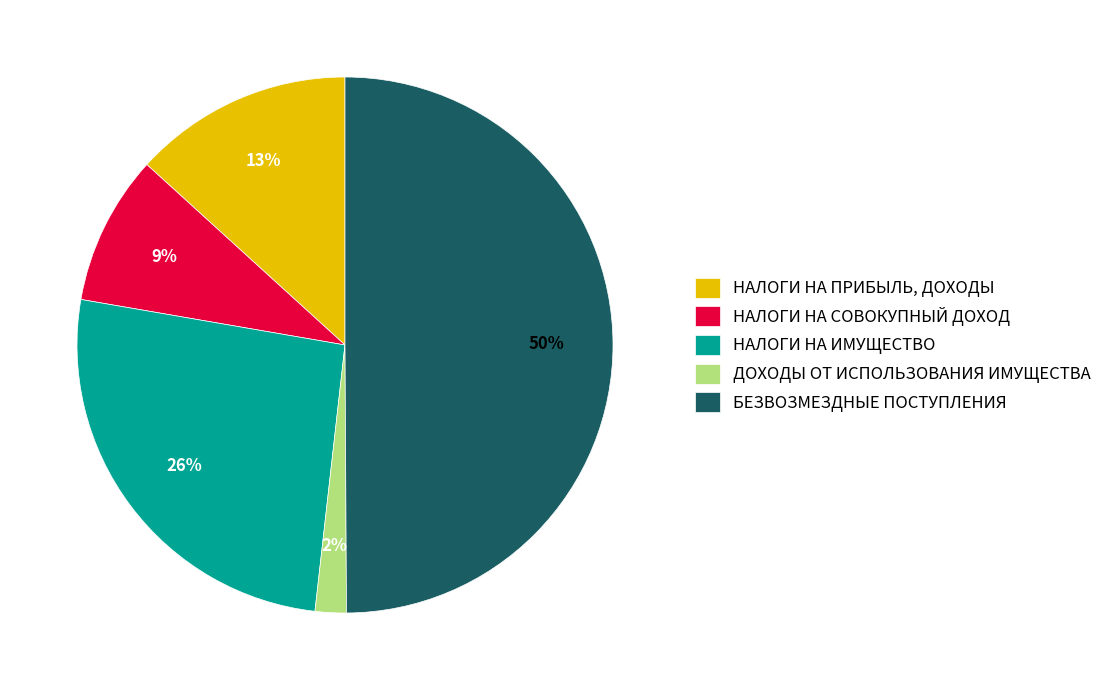

Count the number of slices in the pie.

5